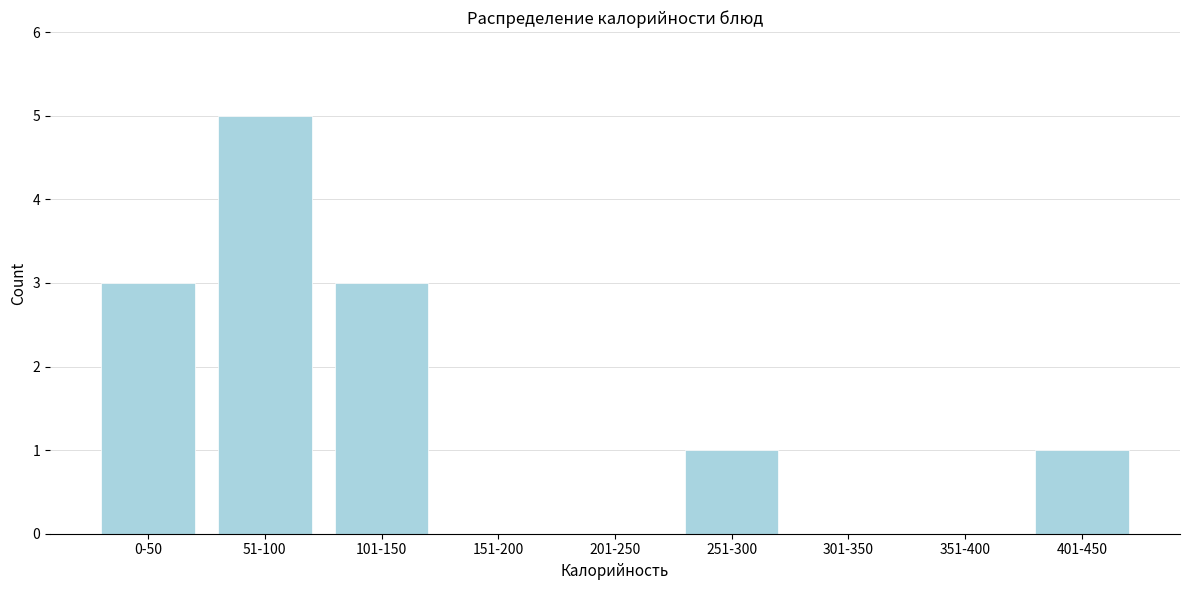

Reading left to right, list all the values displayed in this chart.

0-50=3	51-100=5	101-150=3	151-200=0	201-250=0	251-300=1	301-350=0	351-400=0	401-450=1